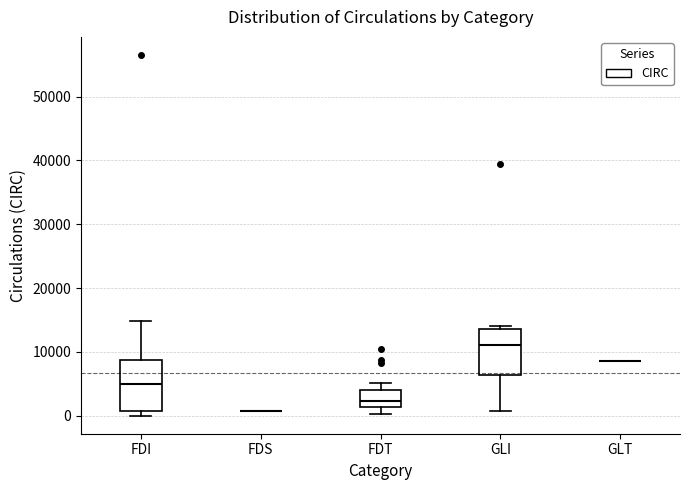

Reading left to right, transcribe this box plot: for each box, give where its median line is, the range the box spans, and where its two whiskers end, as read against the y-axis. The values are not printed on the chart, so give them approximately, as read against the axis.

FDI: median 5000, box 1000 to 9000, whiskers 0 to 15000
FDS: box collapsed to a line at 1000, whiskers 1000 to 1000
FDT: median 2000, box 1000 to 4000, whiskers 0 to 5000
GLI: median 11000, box 6000 to 14000, whiskers 1000 to 14000 (just above the box's upper edge)
GLT: box collapsed to a line at 9000, whiskers 9000 to 9000